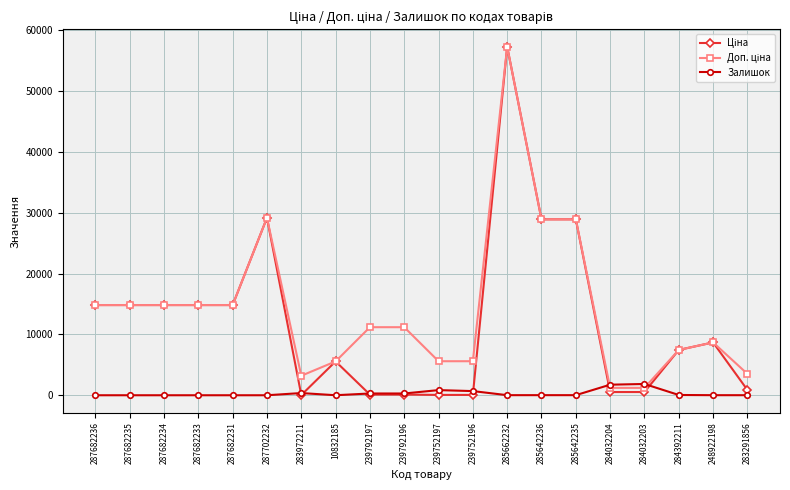

What is the spread (max minus min) of values at 287682236?

14817.6